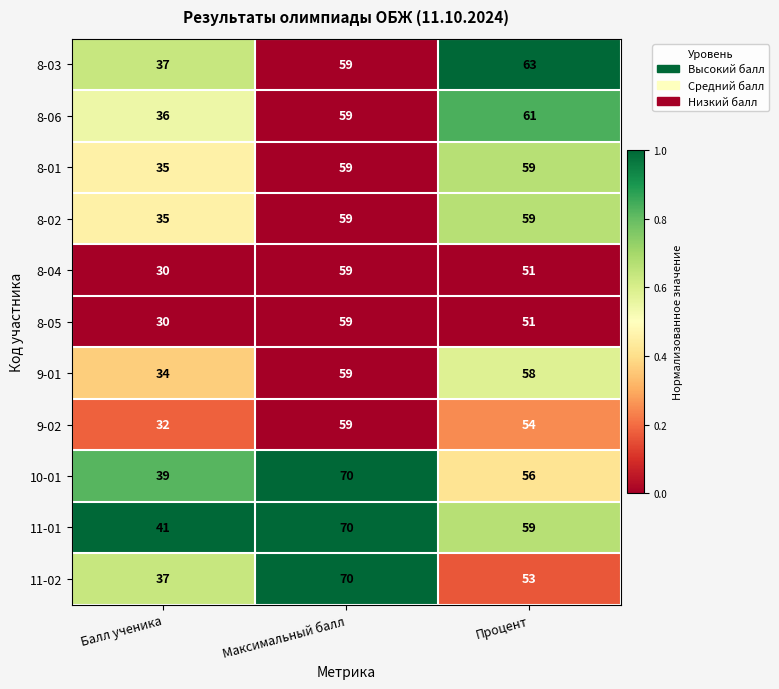

What is the difference between the 8-05 values at Балл ученика and Процент?

21